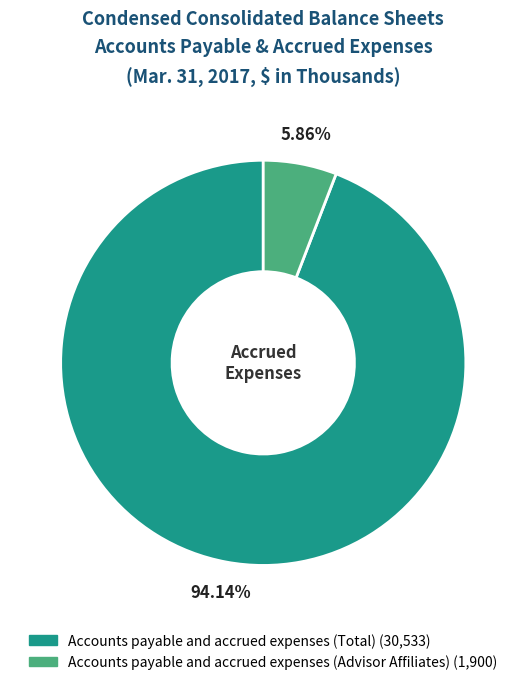

Rank the categories by value from lowest to highest.

Accounts payable and accrued expenses (Advisor Affiliates), Accounts payable and accrued expenses (Total)